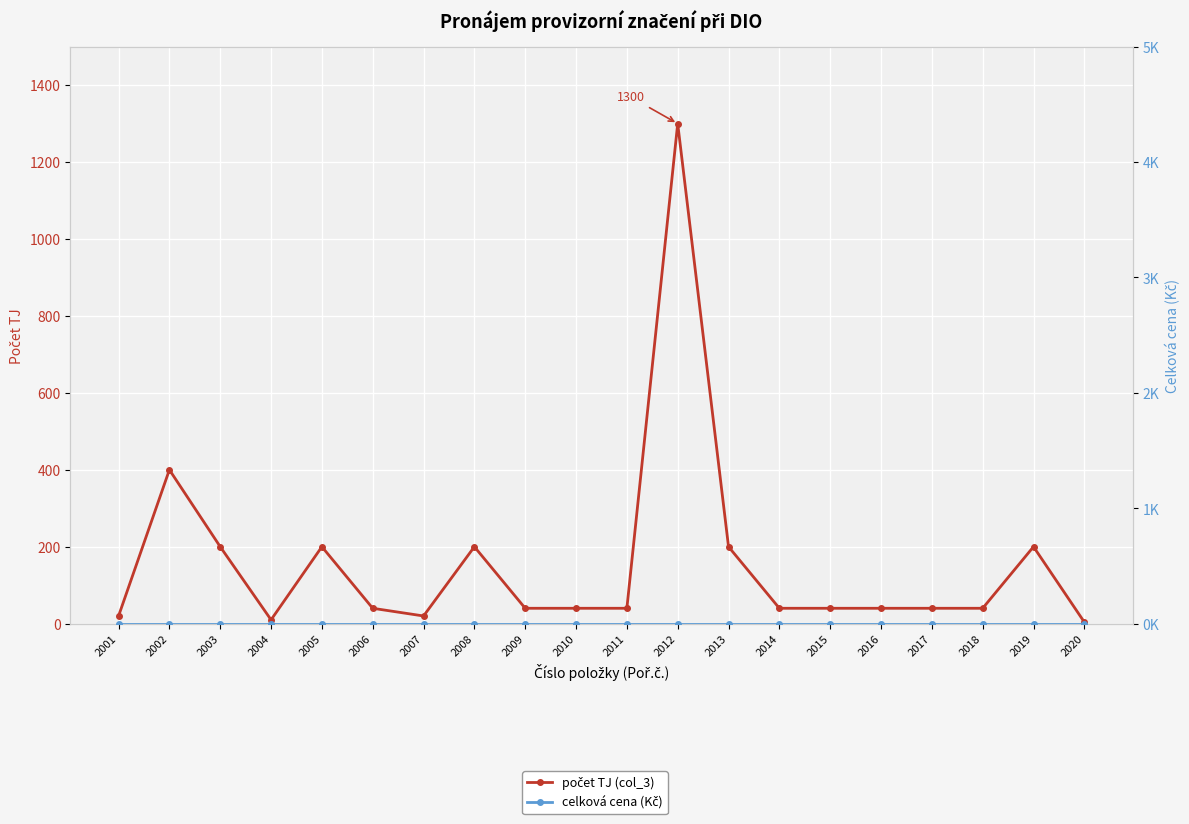

What are all the series names shown in the legend?

počet TJ (col_3), celková cena (Kč)